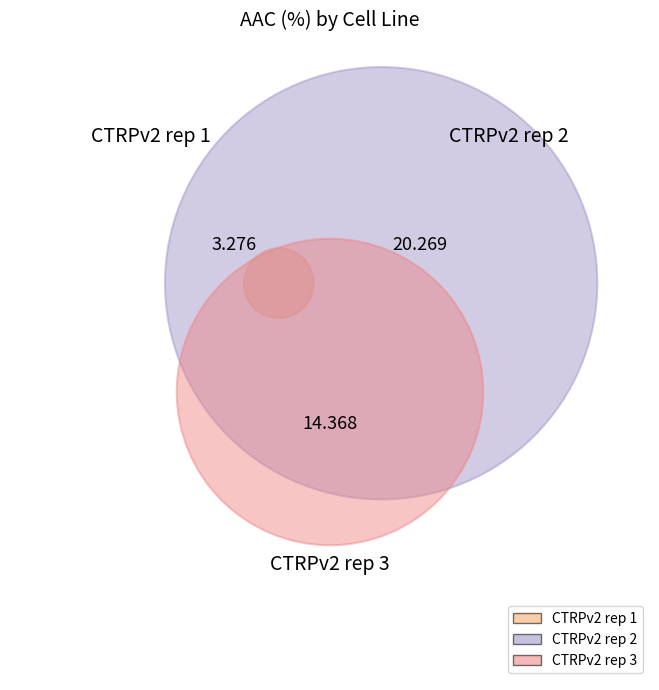

To the nearest percent, what is the difference between the CTRPv2 rep 2 and CTRPv2 rep 3 slice percentages?

16%